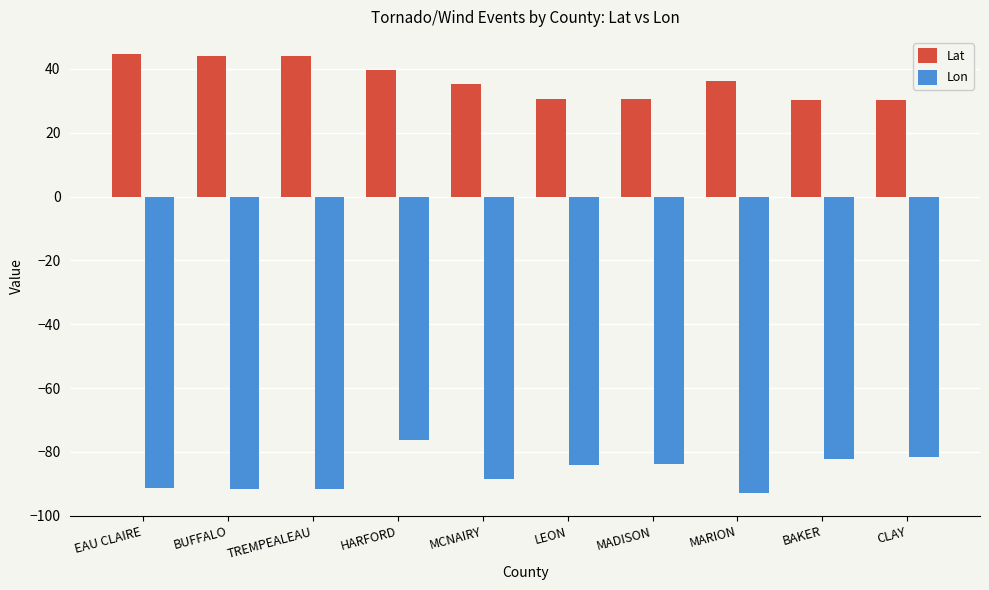

Rank the series at HARFORD from highest to lowest value.

Lat, Lon